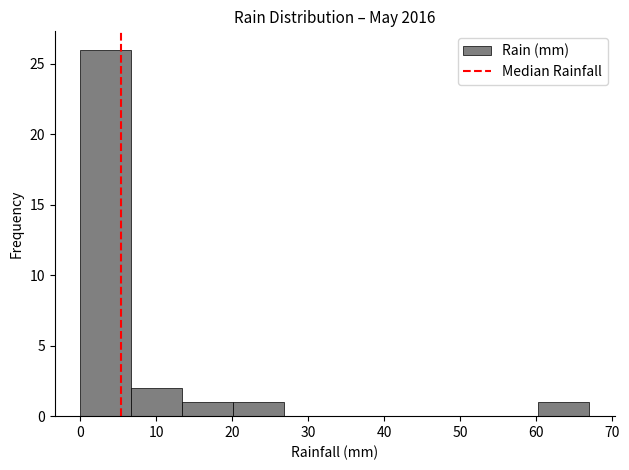

Reading left to right, transcribe this chart: for each bar, give the range it covers on the x-axis and its height. Neither the bar edges nor the heights are printed on the chart, so give them approximately, as read against the axes.

0.0 to 6.7: 26
6.7 to 13.4: 2
13.4 to 20.1: 1
20.1 to 26.8: 1
26.8 to 33.5: 0
33.5 to 40.2: 0
40.2 to 46.9: 0
46.9 to 53.6: 0
53.6 to 60.3: 0
60.3 to 67.0: 1